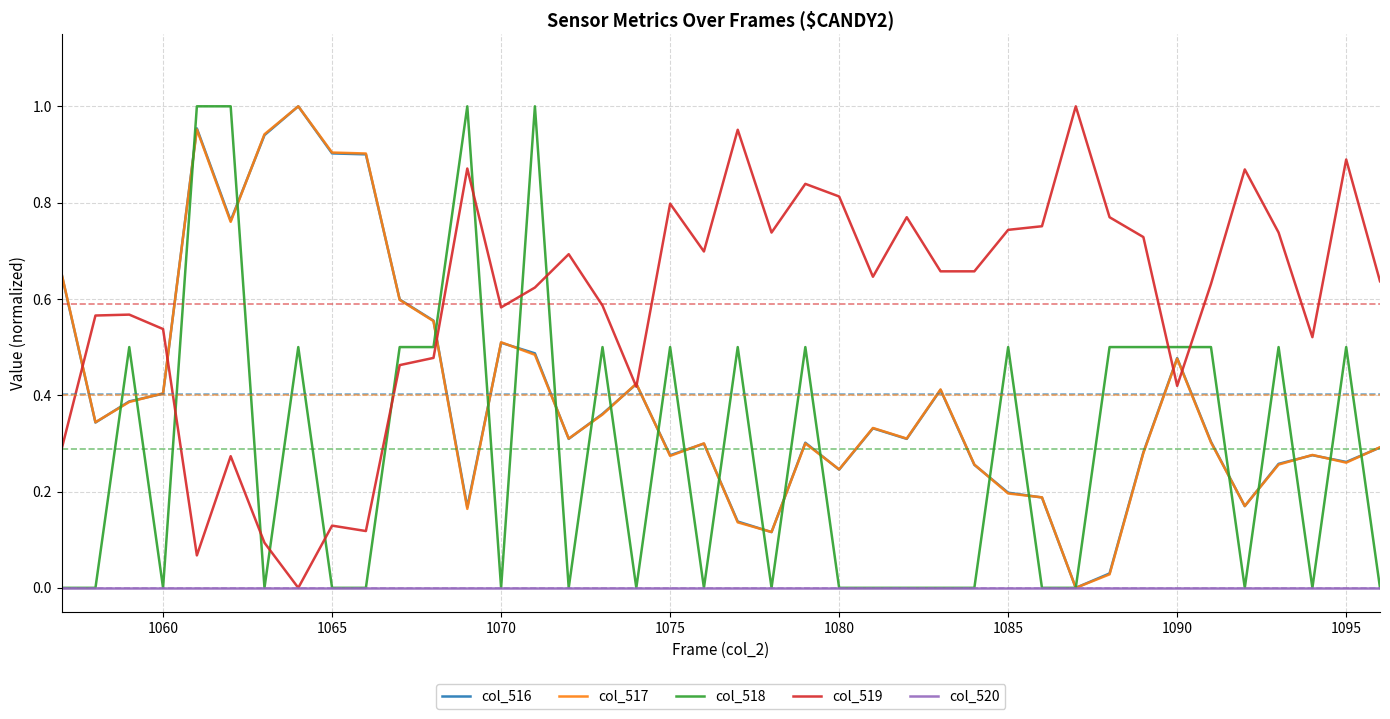

Which series has the largest total across all categories?

col_519